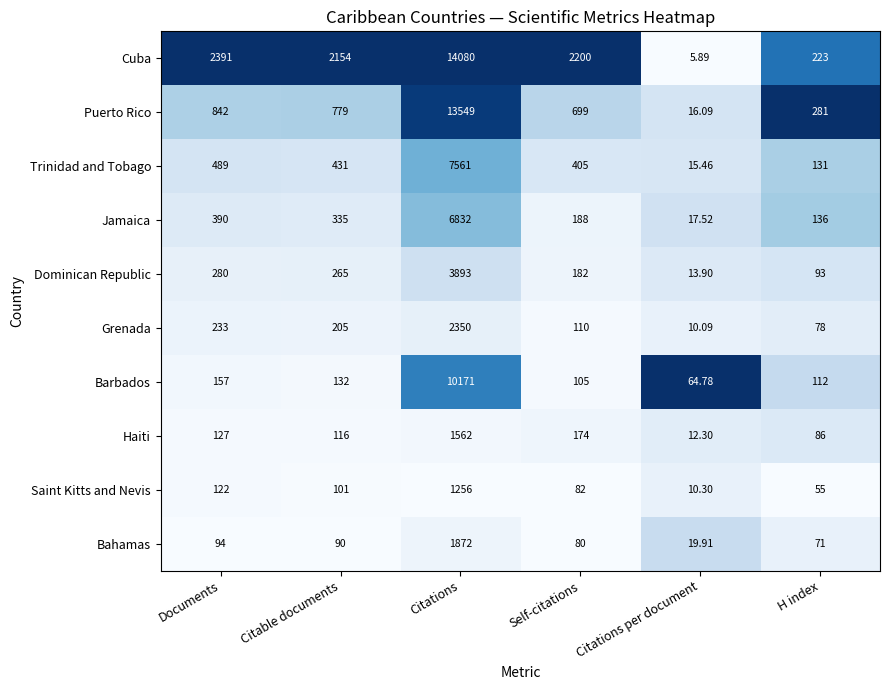

Which series has the widest spread of values?

Cuba